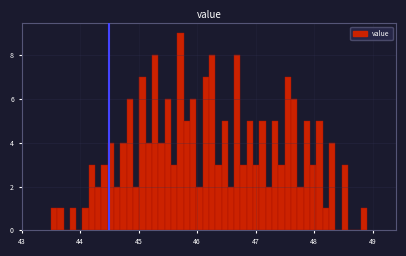

Around what value on the x-axis is the tallest bar? Give the approximate position of its centre, as read against the axis.

45.7